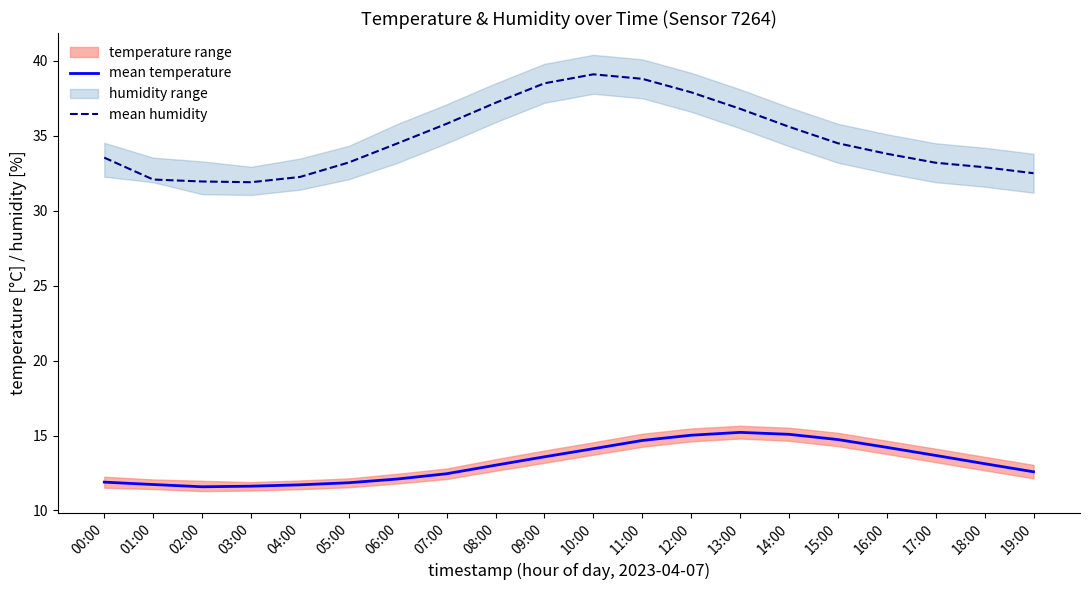

Reading right to left, extract all data points from this chart.

mean temperature: 12.6	13.1	13.7	14.2	14.7	15.1	15.2	15.0	14.7	14.1	13.6	13.0	12.4	12.1	11.8	11.7	11.6	11.6	11.7	11.9
mean humidity: 32.5	32.9	33.2	33.8	34.5	35.6	36.8	37.9	38.8	39.1	38.5	37.2	35.8	34.5	33.2	32.2	31.9	31.9	32.1	33.5